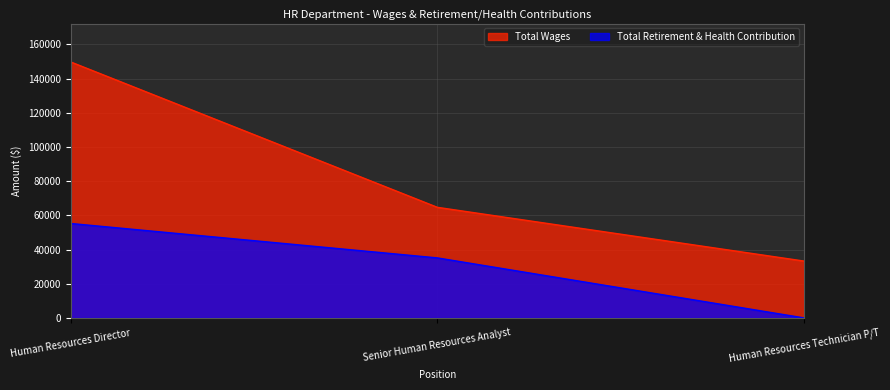

What is the difference between the Total Retirement & Health Contribution values at Senior Human Resources Analyst and Human Resources Technician P/T?

35104